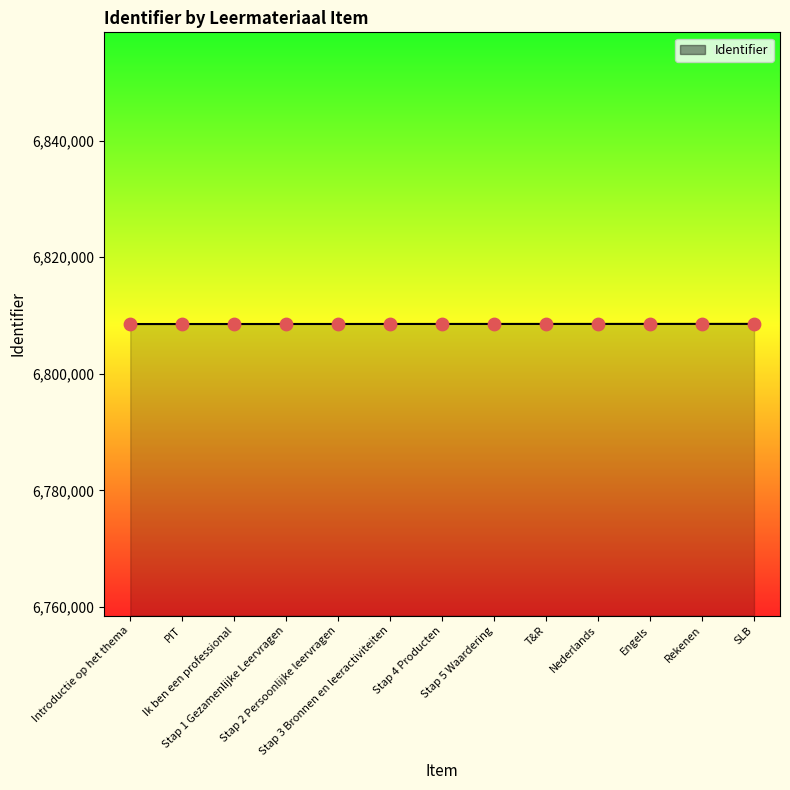

Approximately how many times larger is the value at PIT compared to Stap 2 Persoonlijke leervragen?

1.0